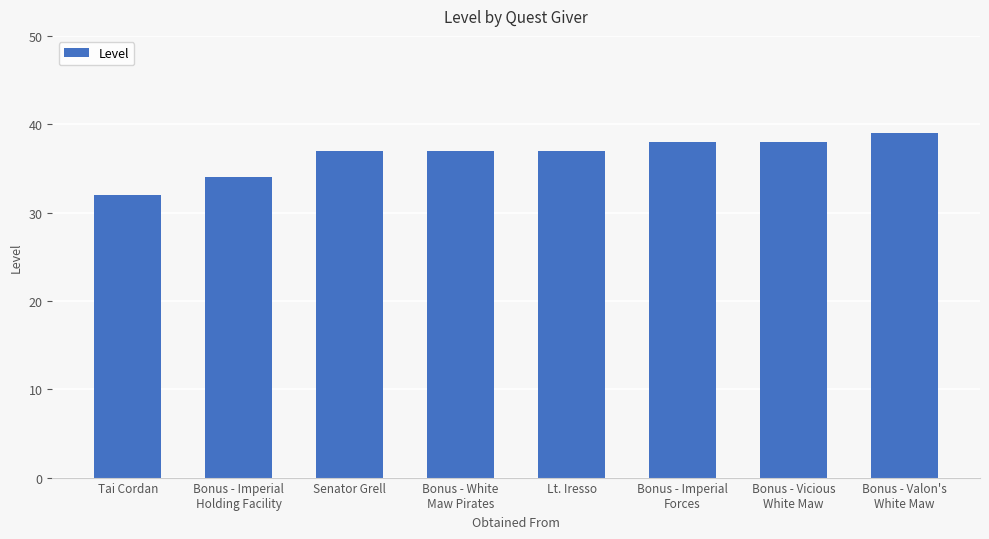

What is the difference between the maximum and minimum values?

7